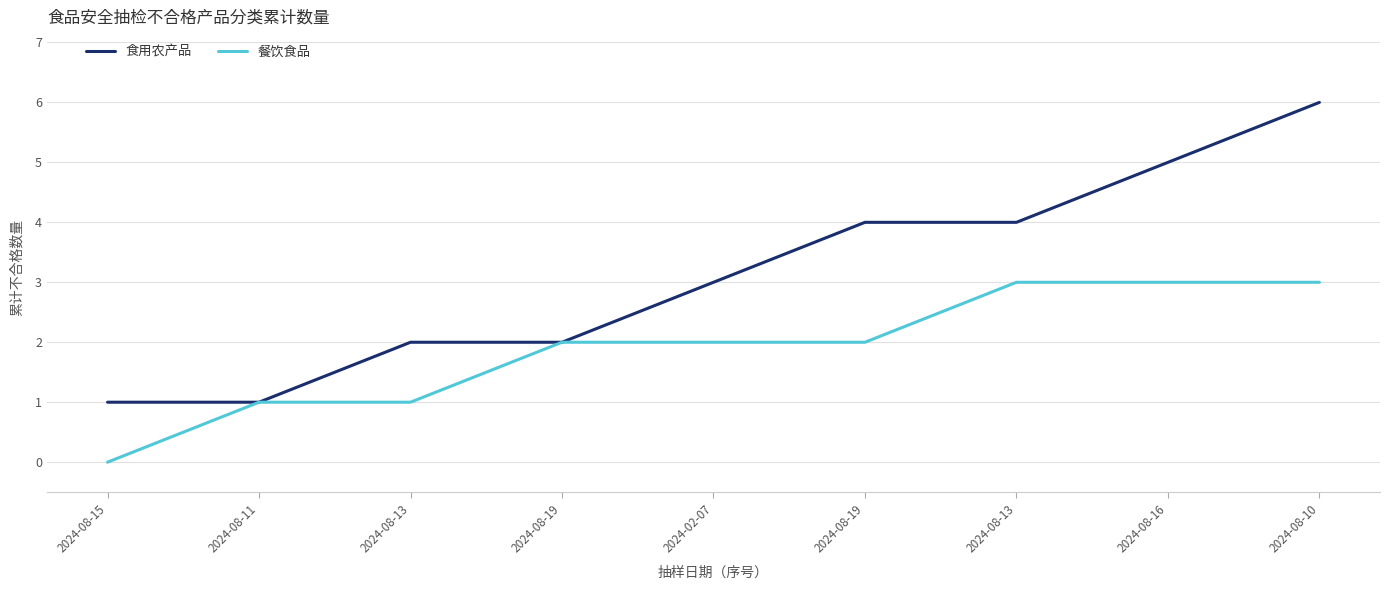

Is this an area chart (filled region under the line)?

No